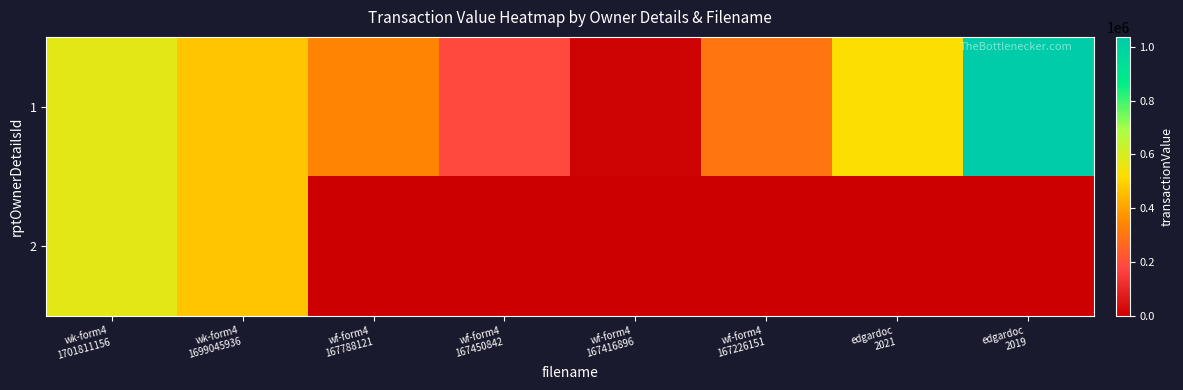

Reading right to left, transcribe all the data shown in this chart.

1: edgardoc
2019=1037575	edgardoc
2021=526476	wf-form4
167226151=302992	wf-form4
167416896=12006	wf-form4
167450842=188386	wf-form4
167788121=338253	wk-form4
1699045936=470622	wk-form4
1701811156=572835
2: edgardoc
2019=0	edgardoc
2021=0	wf-form4
167226151=0	wf-form4
167416896=0	wf-form4
167450842=0	wf-form4
167788121=0	wk-form4
1699045936=470622	wk-form4
1701811156=572835